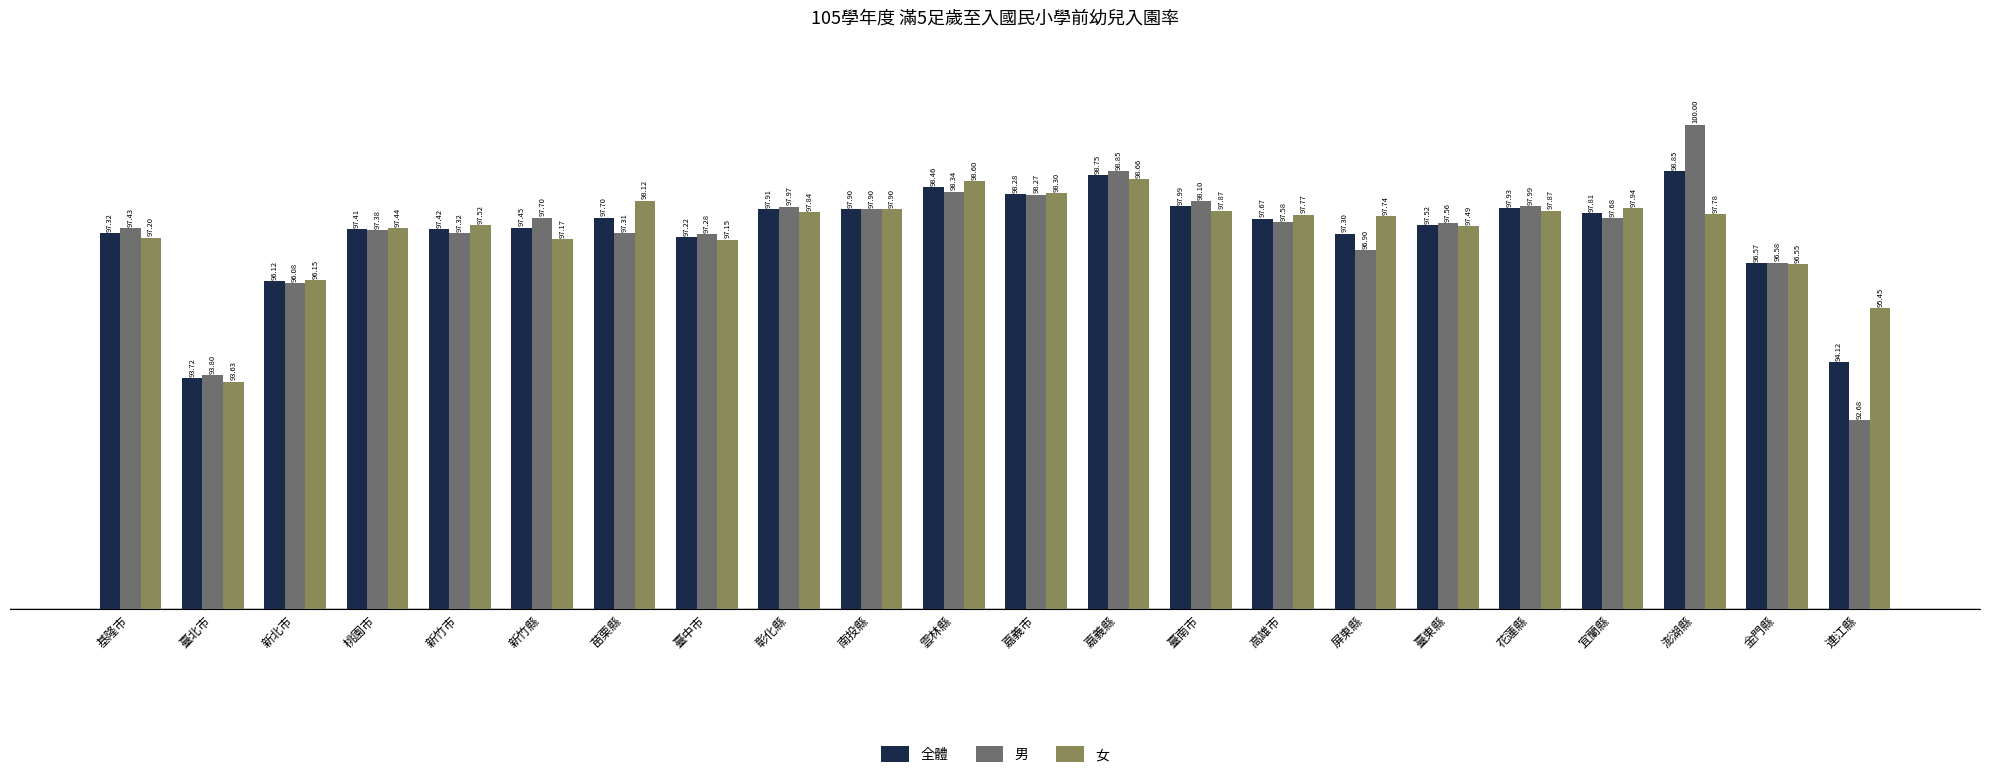

What are all the series names shown in the legend?

全體, 男, 女